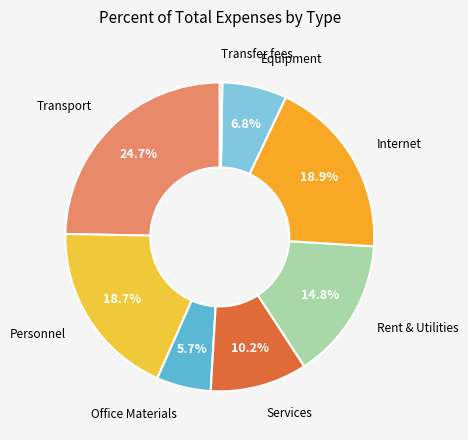

Is there any slice that represents more than half of the pie?

No